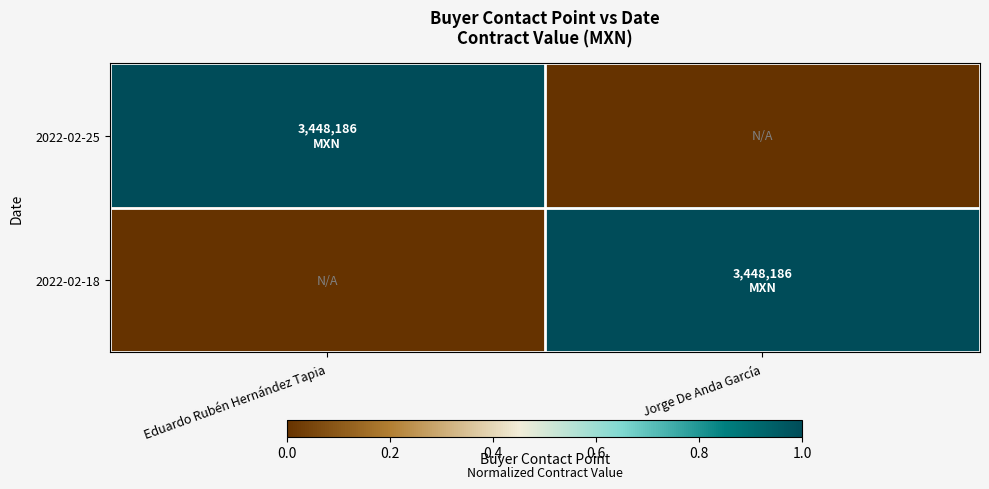

Rank the series by their maximum value, from highest to lowest.

2022-02-25, 2022-02-18